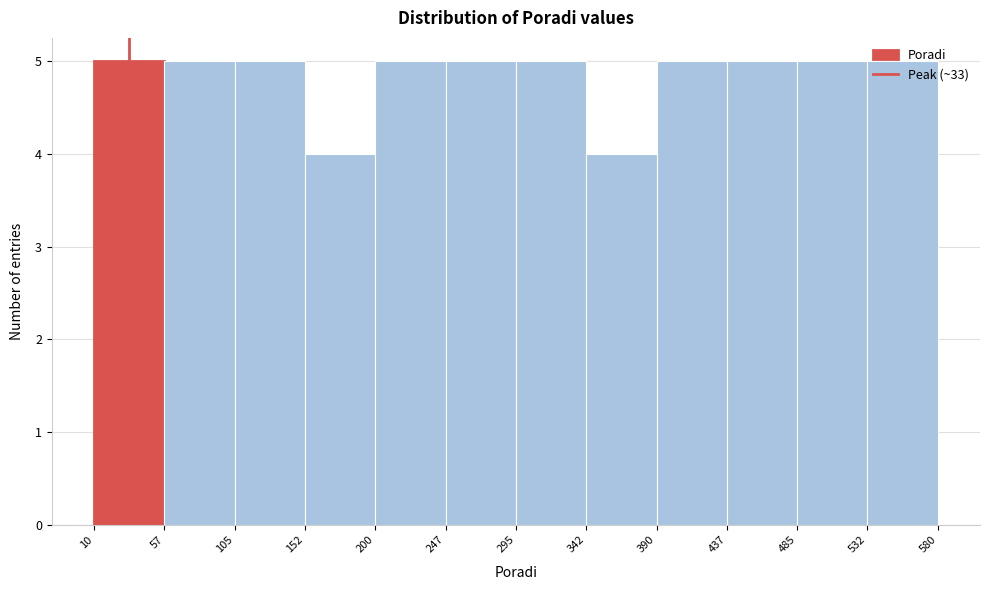

What is the height of the bar covering 342 to 390 on the x-axis? The values are not printed on the chart, so give them approximately, as read against the axis.

4